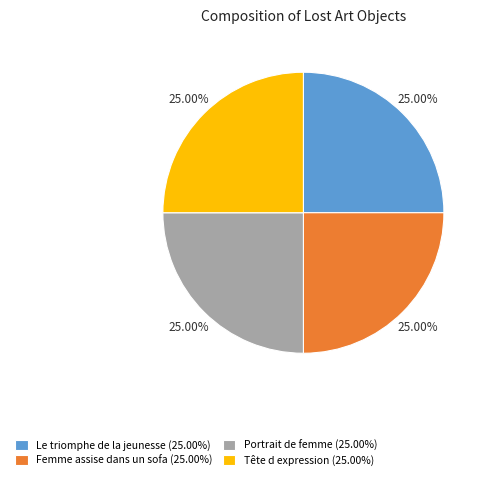

How many segments does this pie chart have?

4